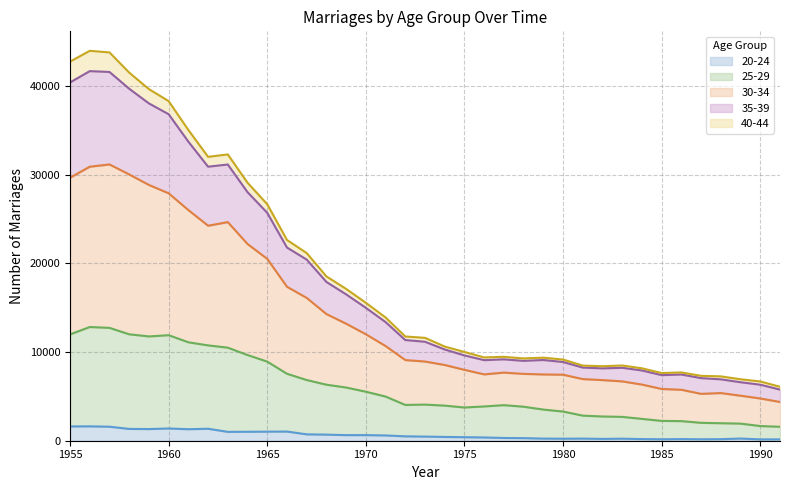

In 25-29, how many points are lower than both neighbors (excluding endpoints)?

3